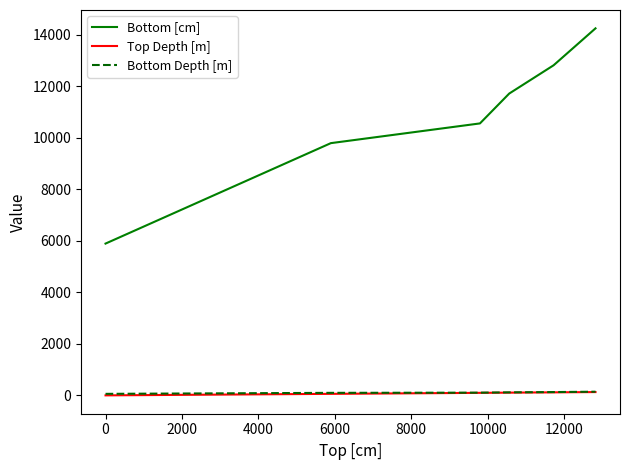

Which series has the largest total across all categories?

Bottom [cm]